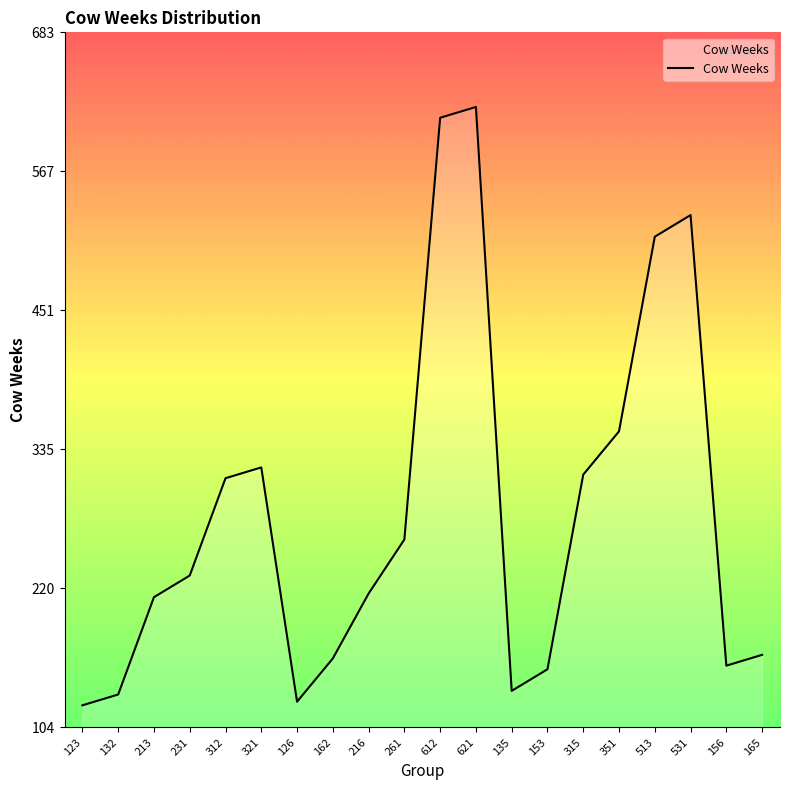

Reading left to right, transcribe all the data shown in this chart.

123=123	132=132	213=213	231=231	312=312	321=321	126=126	162=162	216=216	261=261	612=612	621=621	135=135	153=153	315=315	351=351	513=513	531=531	156=156	165=165